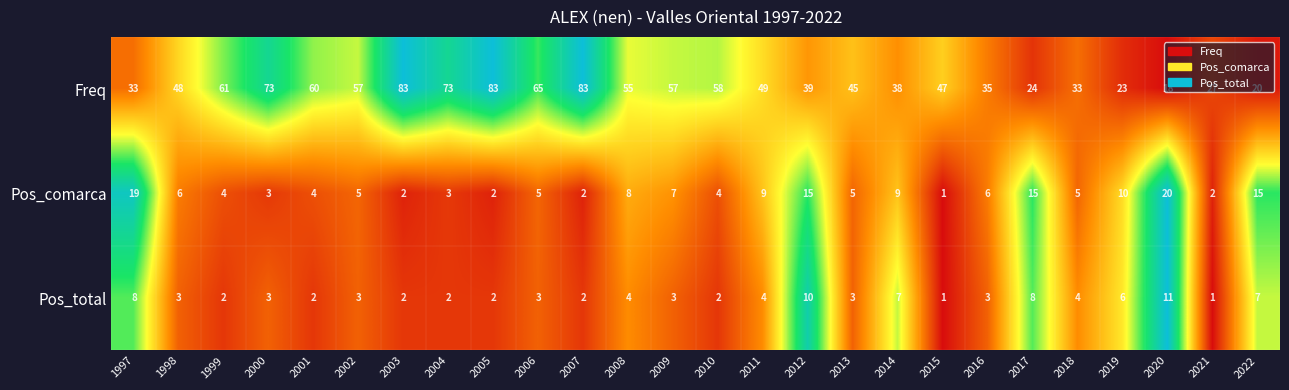

What is the difference between the maximum and second lowest values in the Freq series?

63